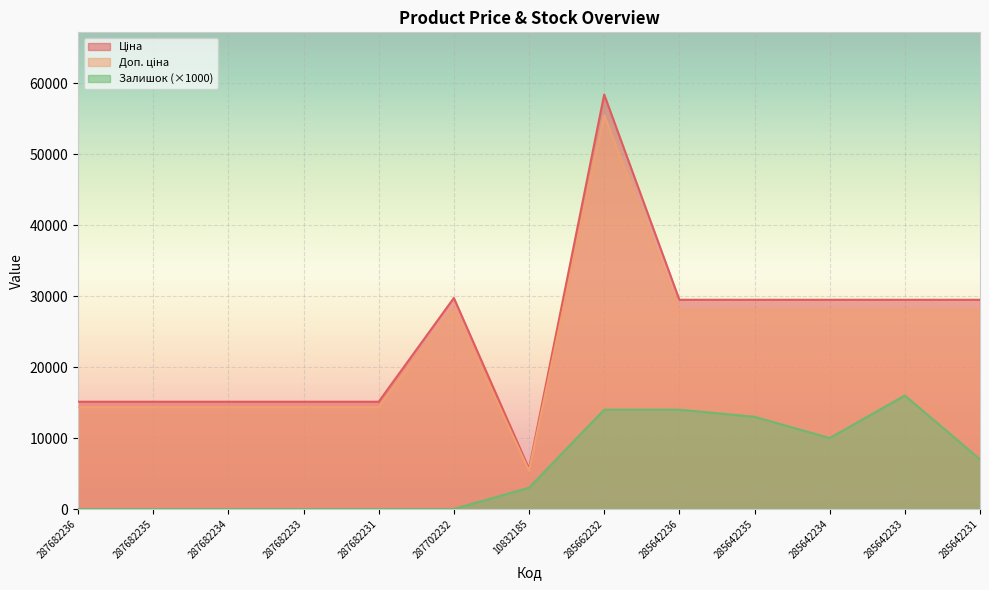

True or false: Доп. ціна has more than 0 interior local peaks.

True